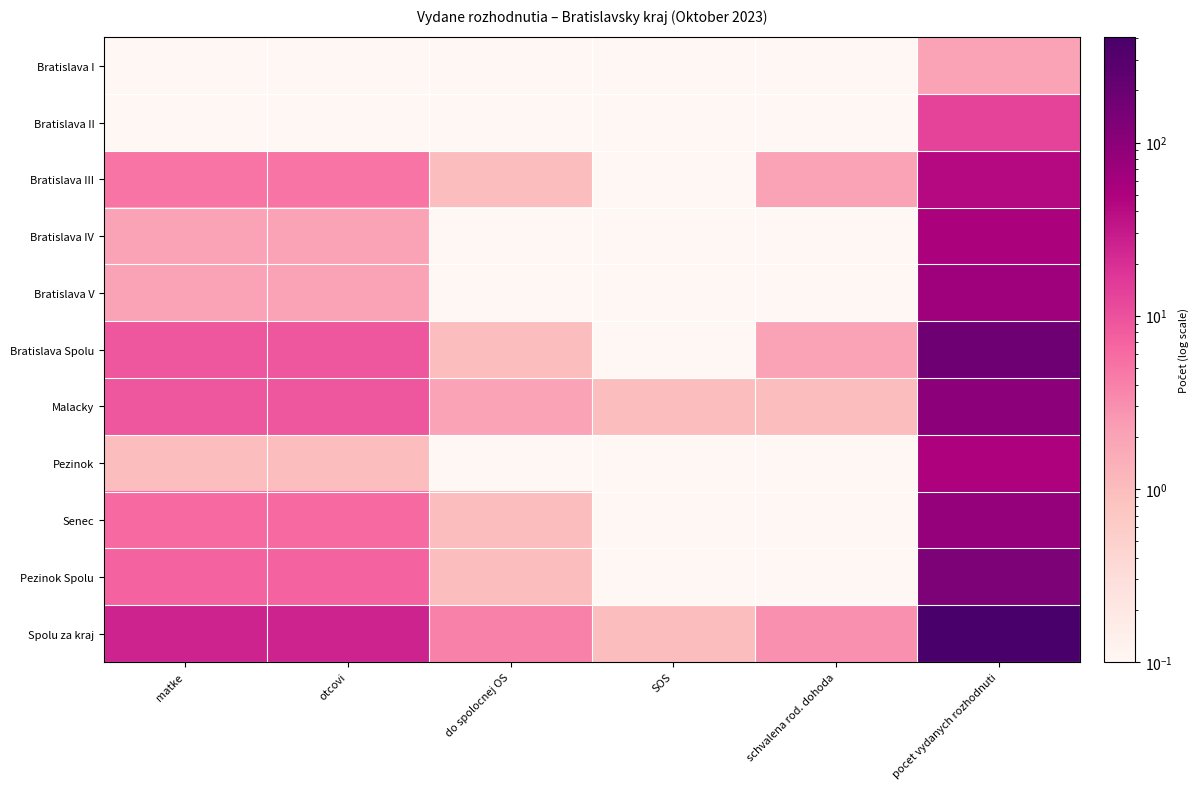

Reading left to right, extract all data points from this chart.

Bratislava I: matke=0.1	otcovi=0.1	do spolocnej OS=0.1	SOS=0.1	schvalena rod. dohoda=0.1	pocet vydanych rozhodnuti=2.0
Bratislava II: matke=0.1	otcovi=0.1	do spolocnej OS=0.1	SOS=0.1	schvalena rod. dohoda=0.1	pocet vydanych rozhodnuti=13.0
Bratislava III: matke=5.0	otcovi=5.0	do spolocnej OS=1.0	SOS=0.1	schvalena rod. dohoda=2.0	pocet vydanych rozhodnuti=42.0
Bratislava IV: matke=2.0	otcovi=2.0	do spolocnej OS=0.1	SOS=0.1	schvalena rod. dohoda=0.1	pocet vydanych rozhodnuti=51.0
Bratislava V: matke=2.0	otcovi=2.0	do spolocnej OS=0.1	SOS=0.1	schvalena rod. dohoda=0.1	pocet vydanych rozhodnuti=68.0
Bratislava Spolu: matke=9.0	otcovi=9.0	do spolocnej OS=1.0	SOS=0.1	schvalena rod. dohoda=2.0	pocet vydanych rozhodnuti=176.0
Malacky: matke=9.0	otcovi=9.0	do spolocnej OS=2.0	SOS=1.0	schvalena rod. dohoda=1.0	pocet vydanych rozhodnuti=98.0
Pezinok: matke=1.0	otcovi=1.0	do spolocnej OS=0.1	SOS=0.1	schvalena rod. dohoda=0.1	pocet vydanych rozhodnuti=50.0
Senec: matke=6.0	otcovi=6.0	do spolocnej OS=1.0	SOS=0.1	schvalena rod. dohoda=0.1	pocet vydanych rozhodnuti=81.0
Pezinok Spolu: matke=7.0	otcovi=7.0	do spolocnej OS=1.0	SOS=0.1	schvalena rod. dohoda=0.1	pocet vydanych rozhodnuti=131.0
Spolu za kraj: matke=25.0	otcovi=25.0	do spolocnej OS=4.0	SOS=1.0	schvalena rod. dohoda=3.0	pocet vydanych rozhodnuti=405.0